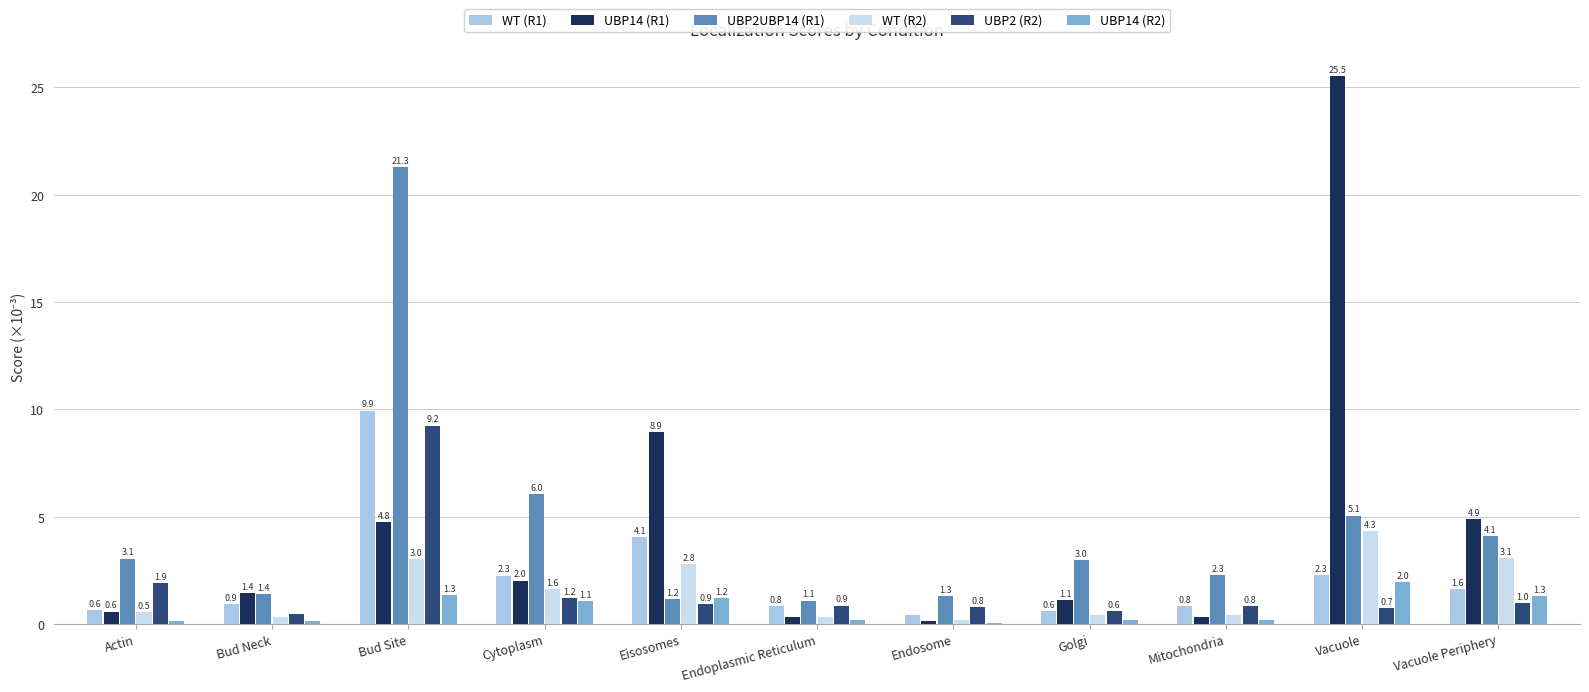

Is it true that WT (R1) equals 0.5 at Endoplasmic Reticulum?

False